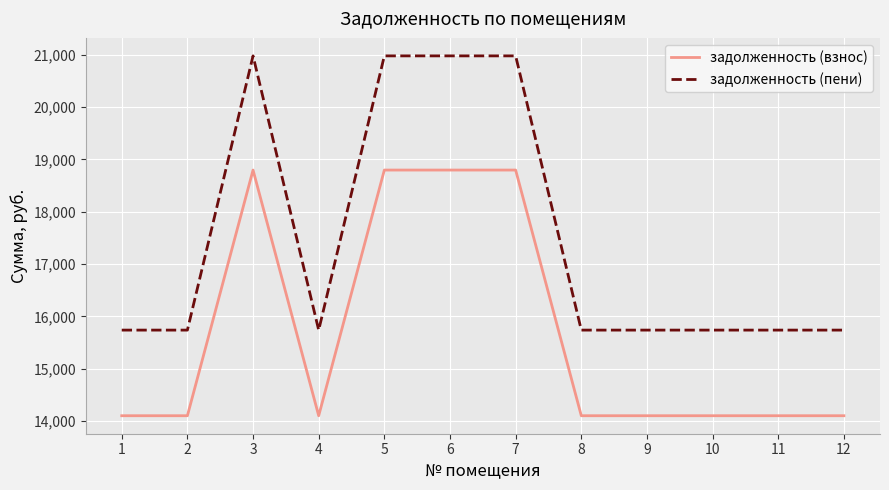

Does the chart have visible grid lines?

Yes